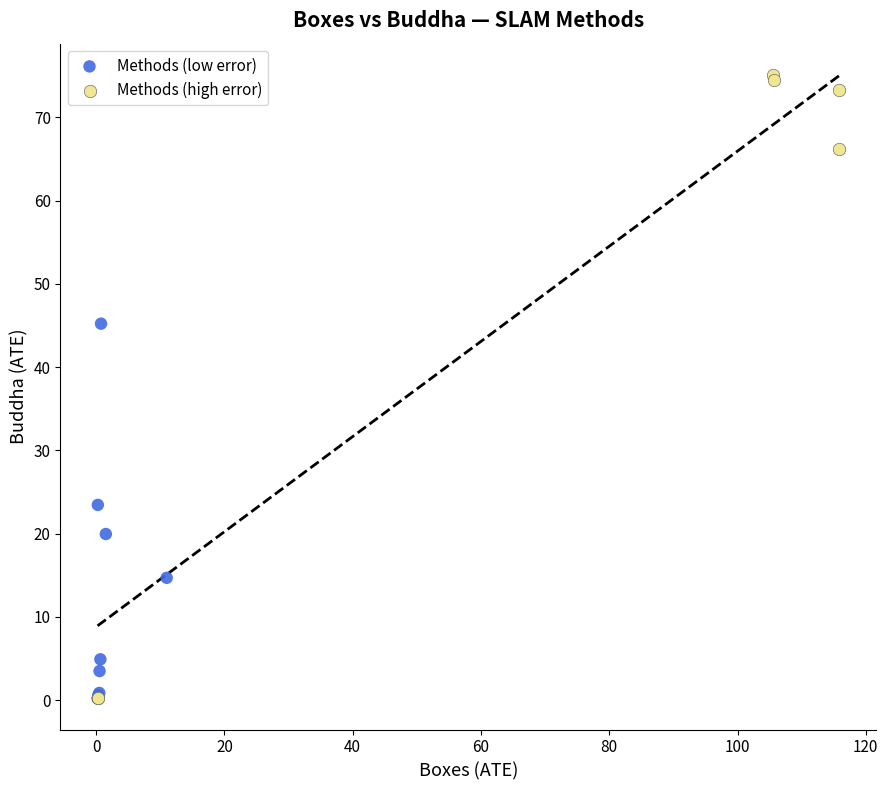

Which series reaches the maximum Y coordinate?

Methods (high error)